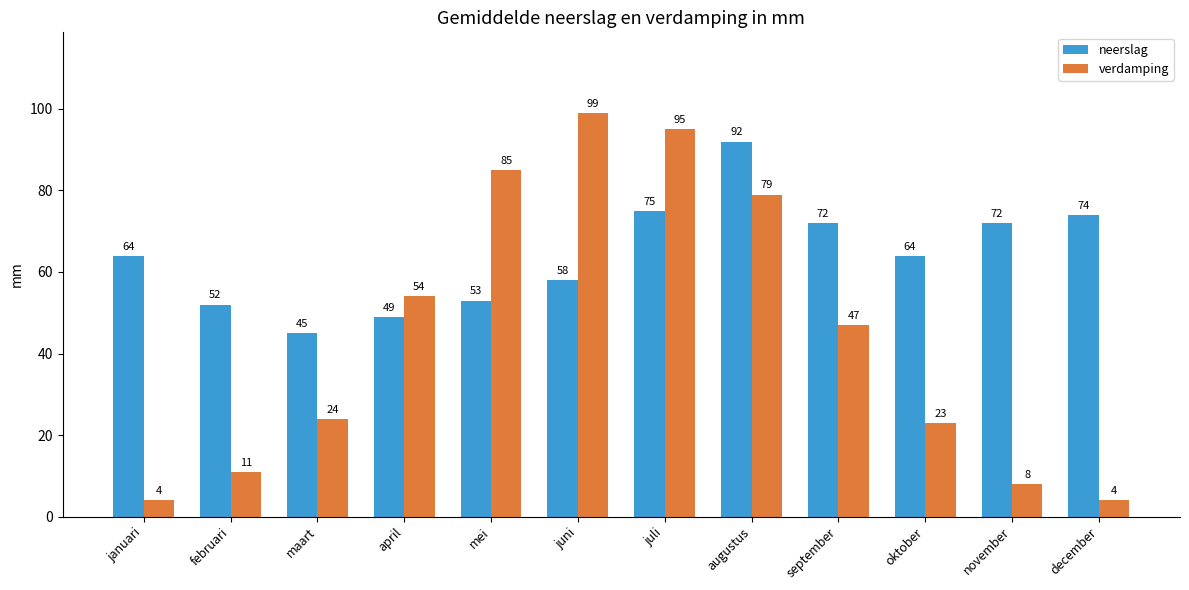

What is the difference between the verdamping values at april and maart?

30